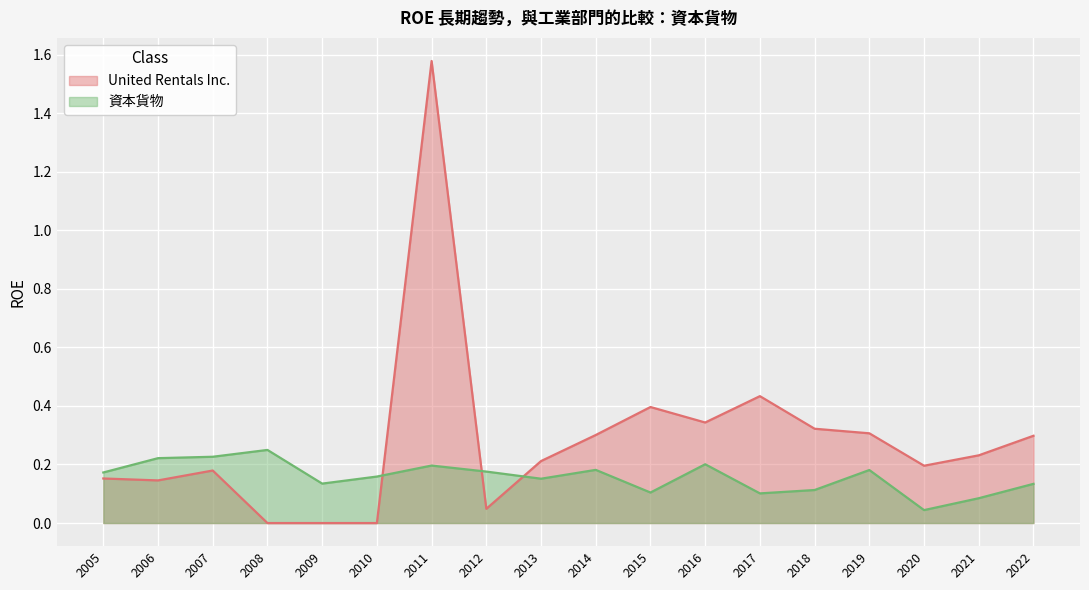

Reading left to right, list all the values displayed in this chart.

United Rentals Inc.: 0.2	0.1	0.2	0.0	0.0	0.0	1.6	0.0	0.2	0.3	0.4	0.3	0.4	0.3	0.3	0.2	0.2	0.3
資本貨物: 0.2	0.2	0.2	0.2	0.1	0.2	0.2	0.2	0.2	0.2	0.1	0.2	0.1	0.1	0.2	0.0	0.1	0.1